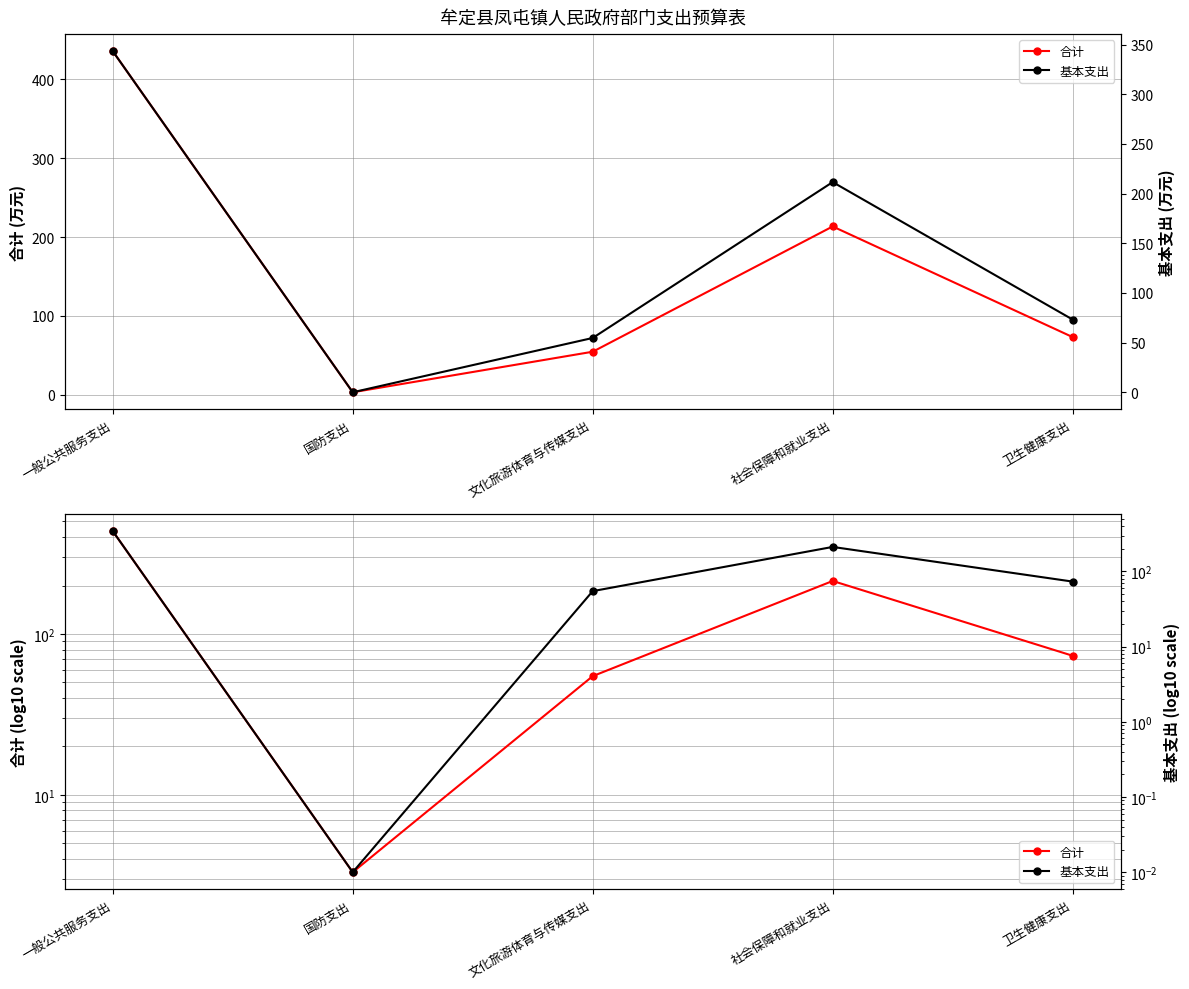

Reading right to left, list all the values displayed in this chart.

合计: 卫生健康支出=73.2	社会保障和就业支出=213.4	文化旅游体育与传媒支出=54.7	国防支出=3.3	一般公共服务支出=435.6
基本支出: 卫生健康支出=73.2	社会保障和就业支出=211.6	文化旅游体育与传媒支出=54.7	国防支出=0.0	一般公共服务支出=343.5